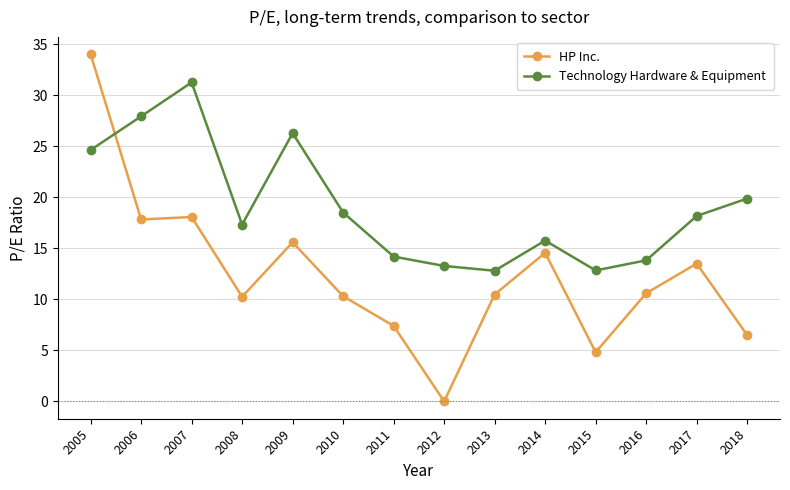

What is the lowest value of the Technology Hardware & Equipment series?

12.8